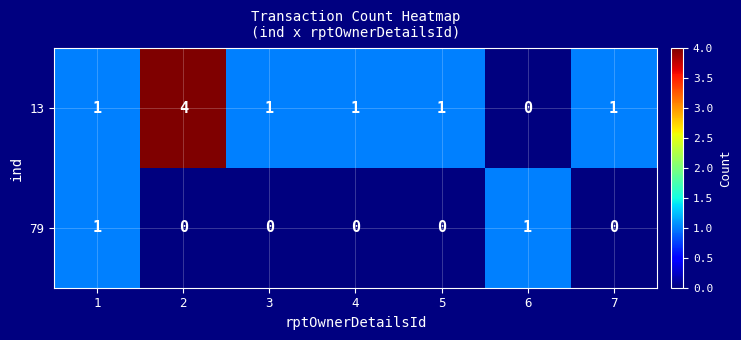

Reading right to left, extract all data points from this chart.

13: 7=1	6=0	5=1	4=1	3=1	2=4	1=1
79: 7=0	6=1	5=0	4=0	3=0	2=0	1=1